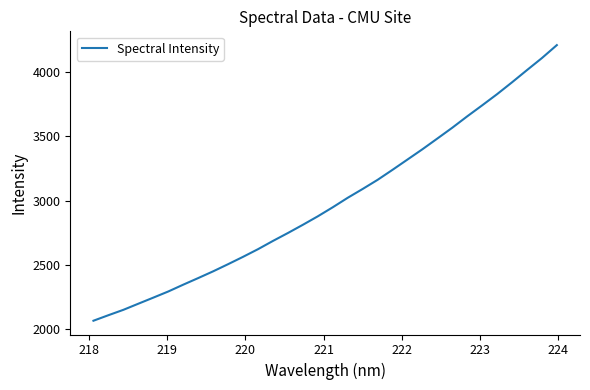

What is the maximum value shown in the chart?

4208.1